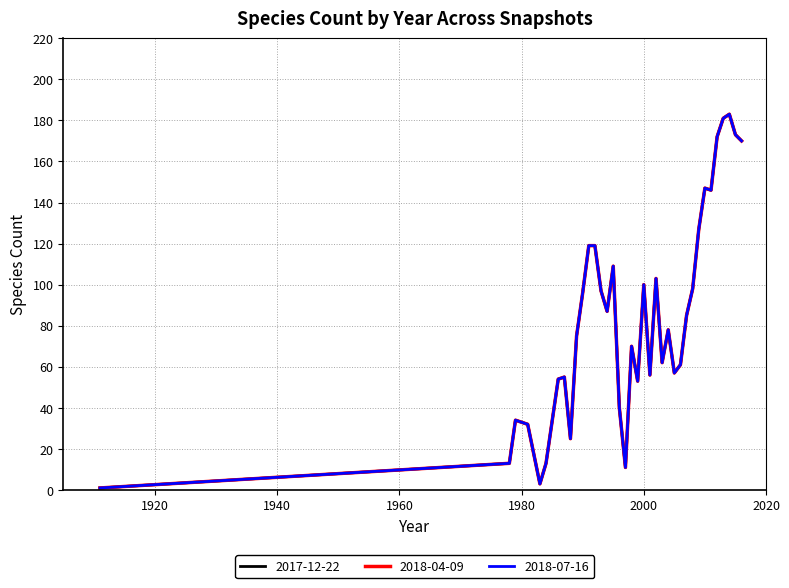

Is this an area chart (filled region under the line)?

No